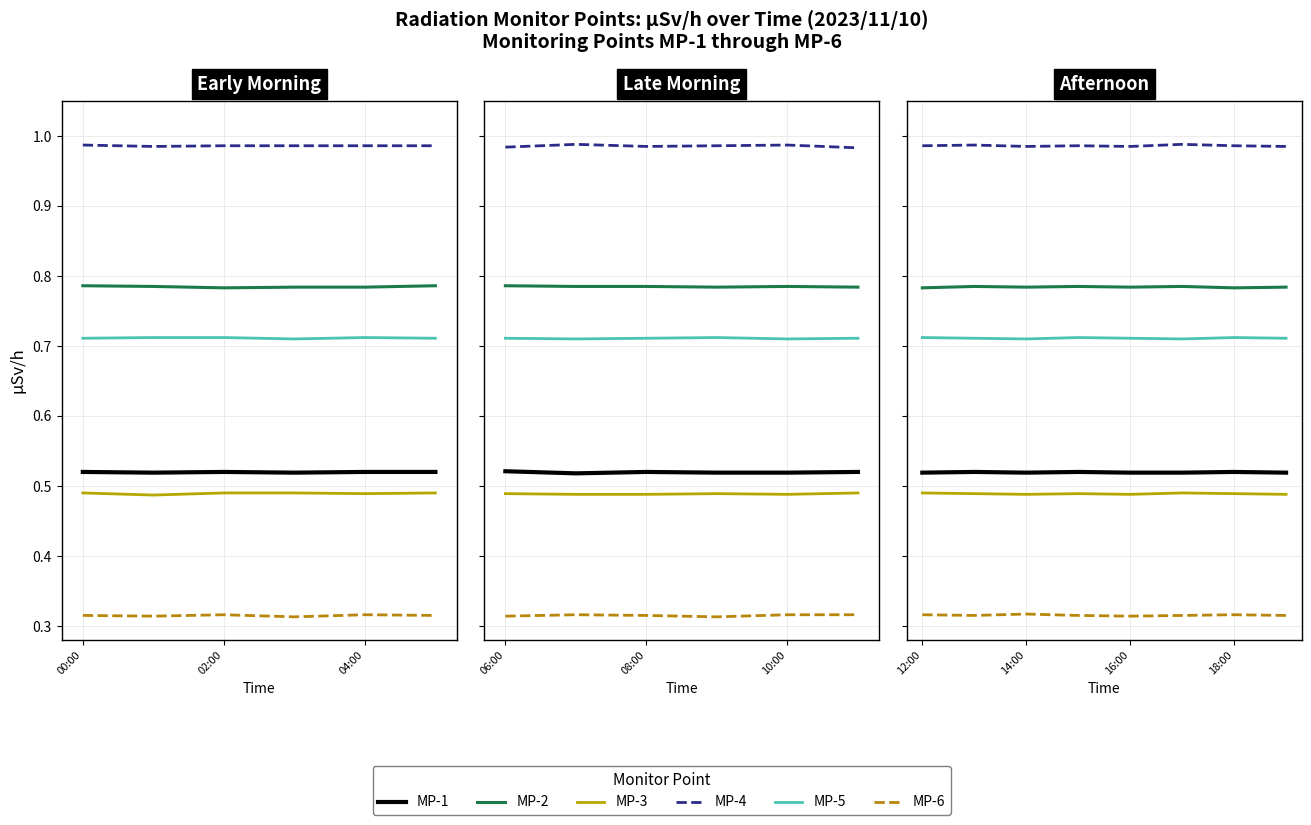

Is it true that MP-4 equals 1.0 at 12:00?

True